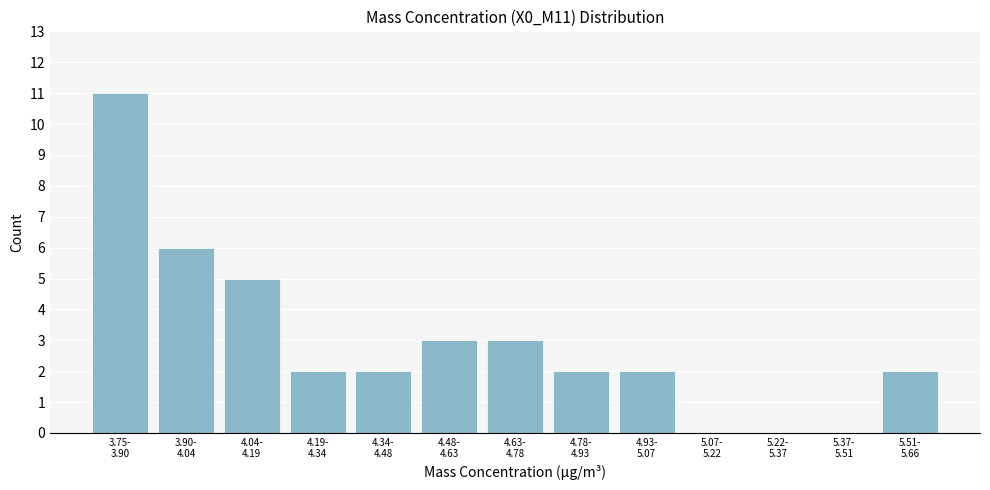

What is the sum of all values?

38